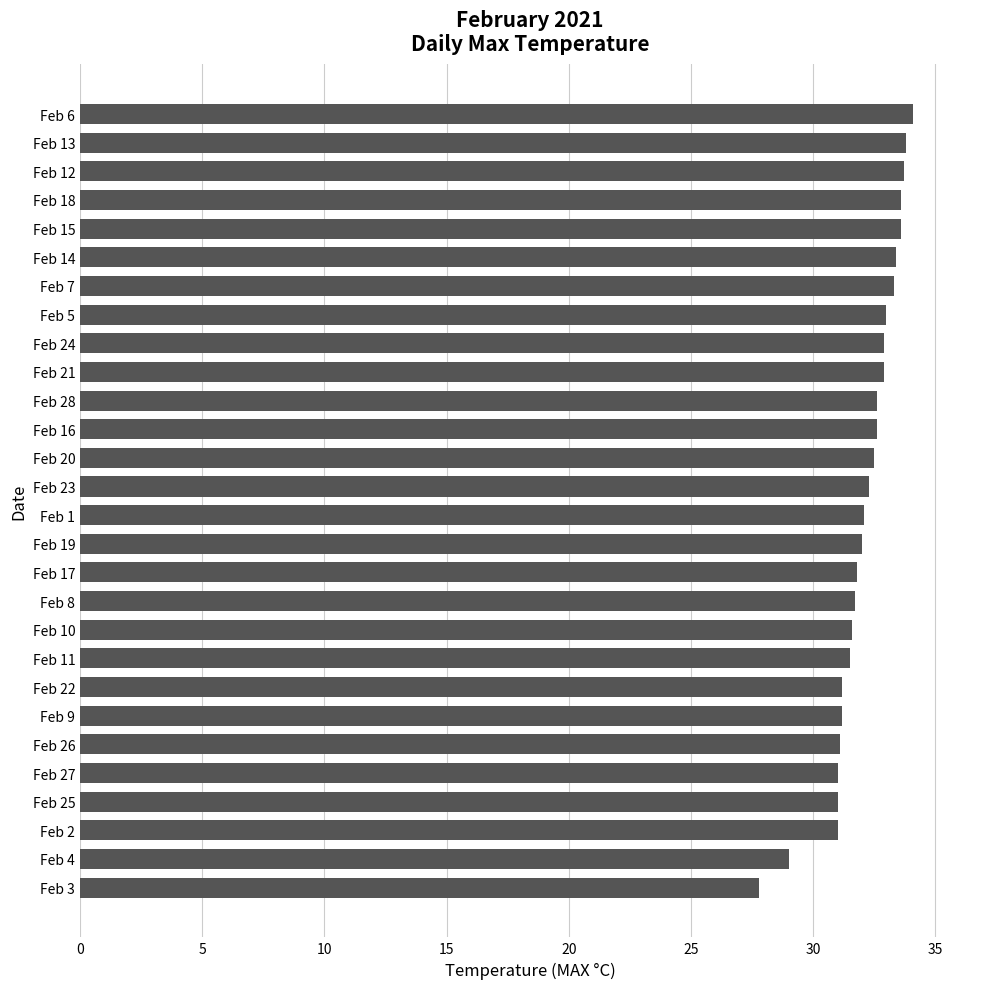

Is it true that the value at Feb 8 is 46.2?

False